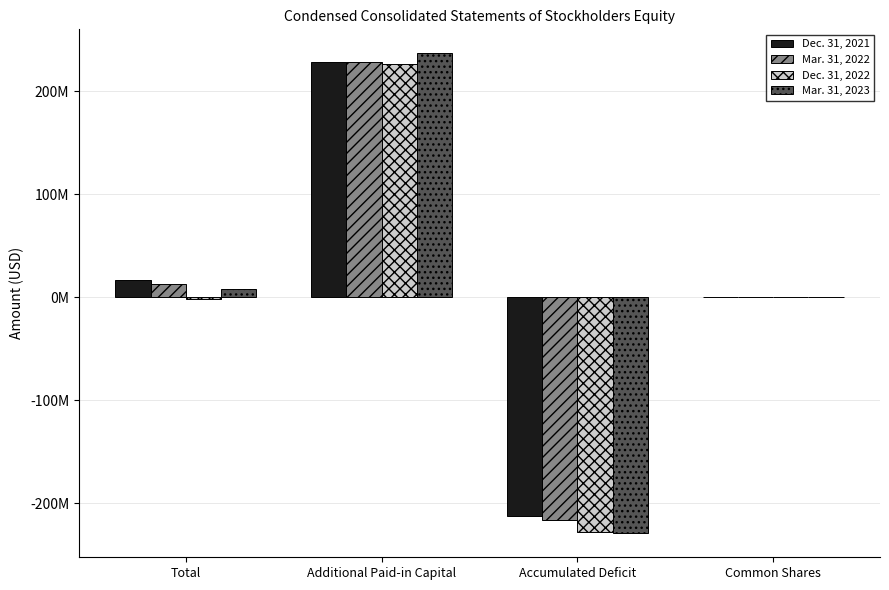

Reading right to left, list all the values displayed in this chart.

Dec. 31, 2021: Common Shares=2000	Accumulated Deficit=-212203000	Additional Paid-in Capital=228578000	Total=16377000
Mar. 31, 2022: Common Shares=2000	Accumulated Deficit=-216074000	Additional Paid-in Capital=229058000	Total=12986000
Dec. 31, 2022: Common Shares=7000	Accumulated Deficit=-228321000	Additional Paid-in Capital=226318000	Total=-1996000
Mar. 31, 2023: Common Shares=7000	Accumulated Deficit=-229242000	Additional Paid-in Capital=236998000	Total=7763000